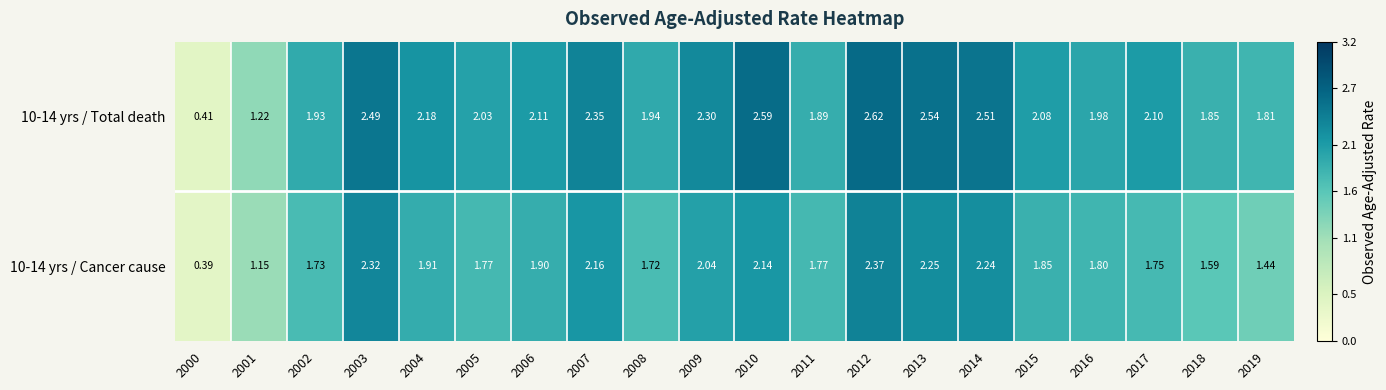

Reading left to right, list all the values displayed in this chart.

10-14 yrs / Total death: 2000=0.4	2001=1.2	2002=1.9	2003=2.5	2004=2.2	2005=2.0	2006=2.1	2007=2.4	2008=1.9	2009=2.3	2010=2.6	2011=1.9	2012=2.6	2013=2.5	2014=2.5	2015=2.1	2016=2.0	2017=2.1	2018=1.9	2019=1.8
10-14 yrs / Cancer cause: 2000=0.4	2001=1.1	2002=1.7	2003=2.3	2004=1.9	2005=1.8	2006=1.9	2007=2.2	2008=1.7	2009=2.0	2010=2.1	2011=1.8	2012=2.4	2013=2.2	2014=2.2	2015=1.9	2016=1.8	2017=1.8	2018=1.6	2019=1.4